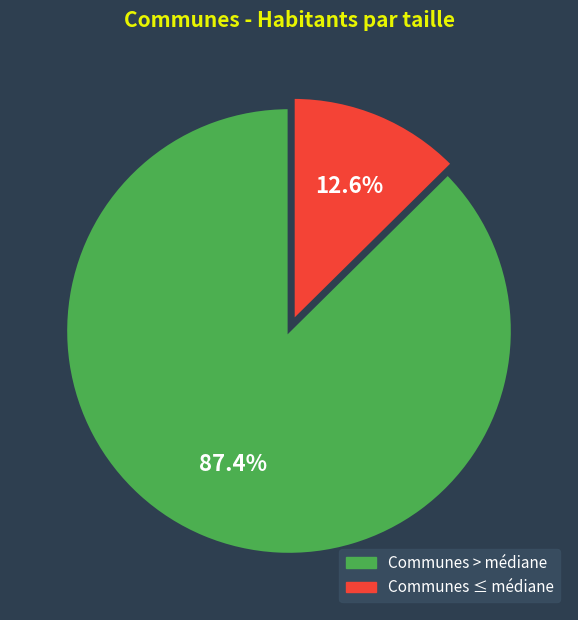

Does any single category account for the majority?

Yes